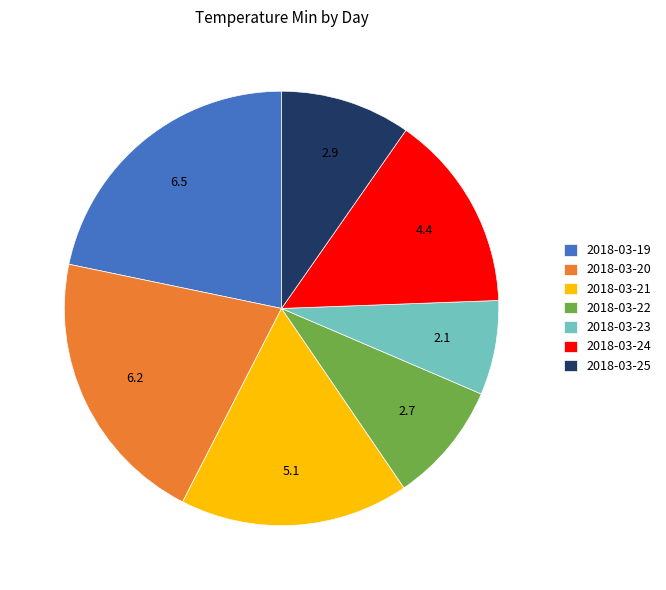

Does any single category account for the majority?

No